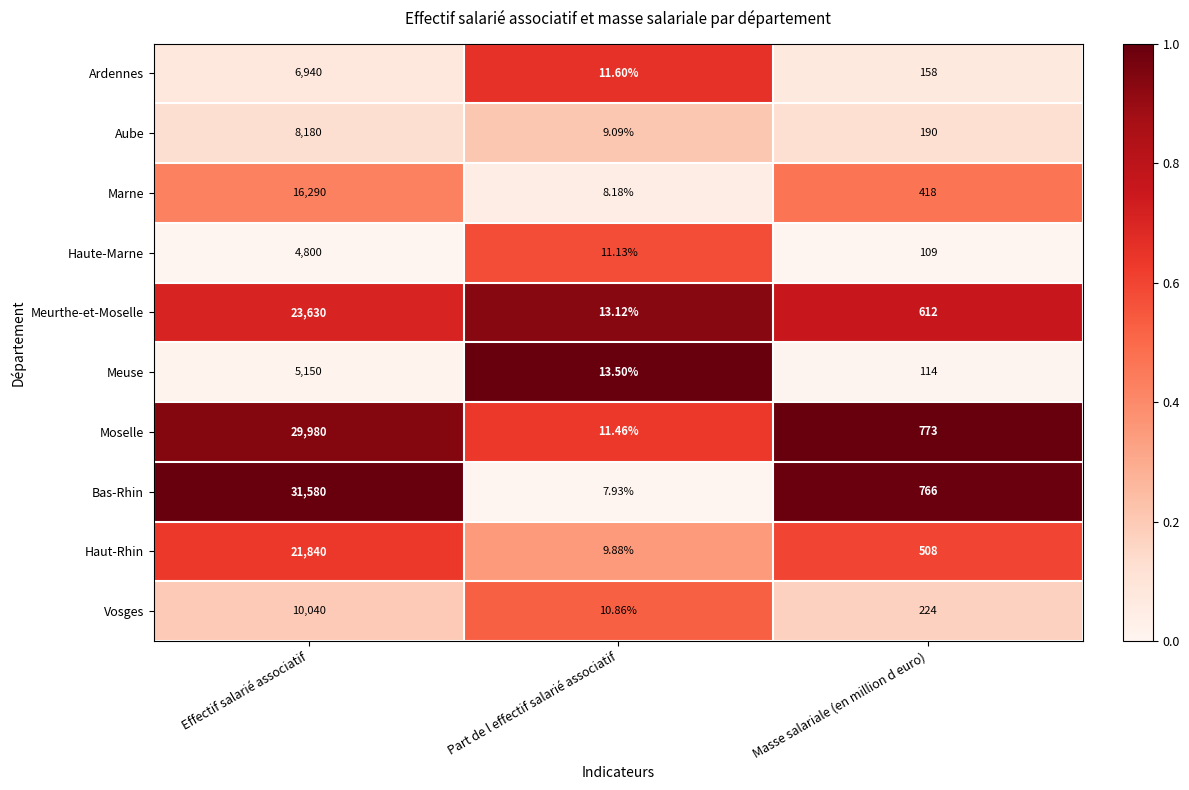

Where is Haut-Rhin nearest to the value 10924?

Masse salariale (en million d euro)